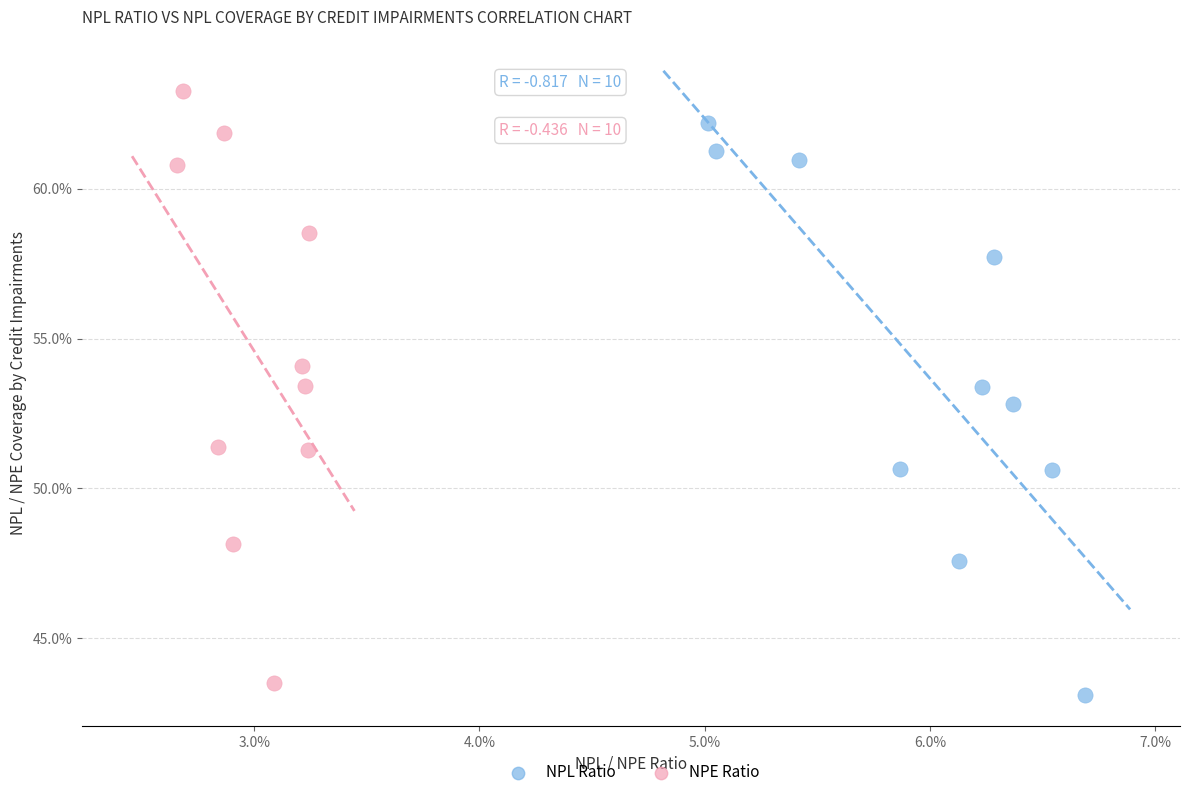

Which series has the widest spread of Y values?

NPE Ratio